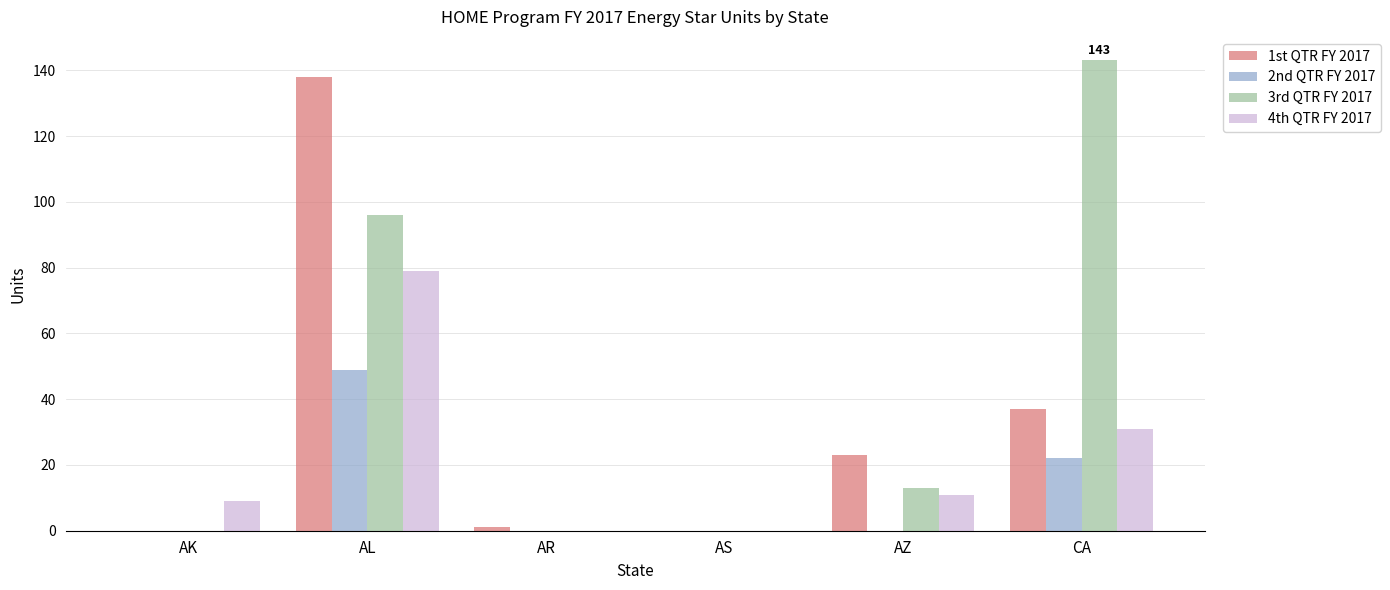

What is the average value of the 1st QTR FY 2017 series?

33